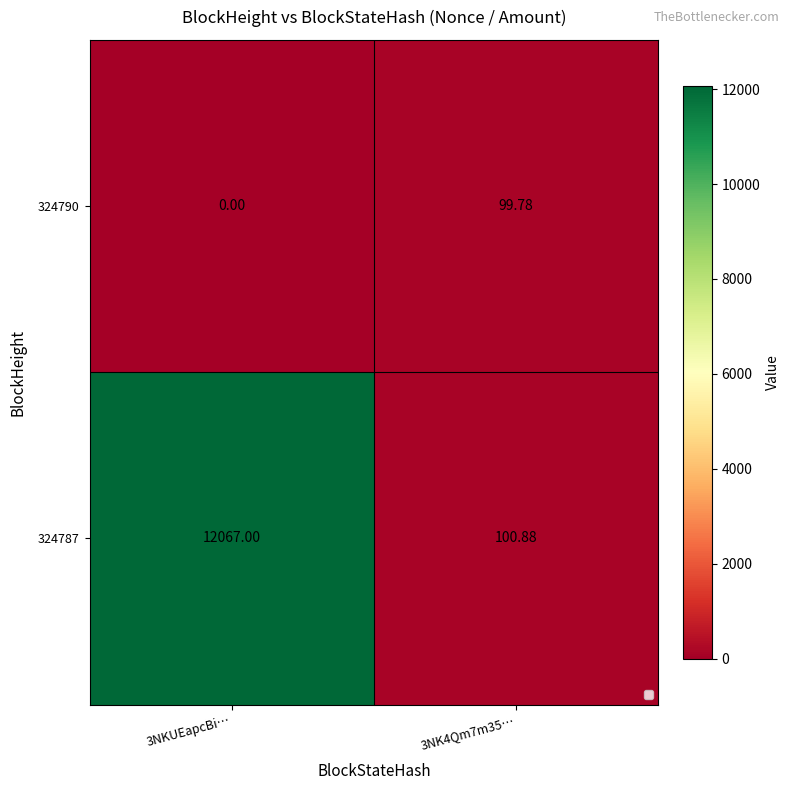

Is the value of 324790 at 3NKUEapcBi… greater than the value of 324787 at 3NK4Qm7m35…?

No